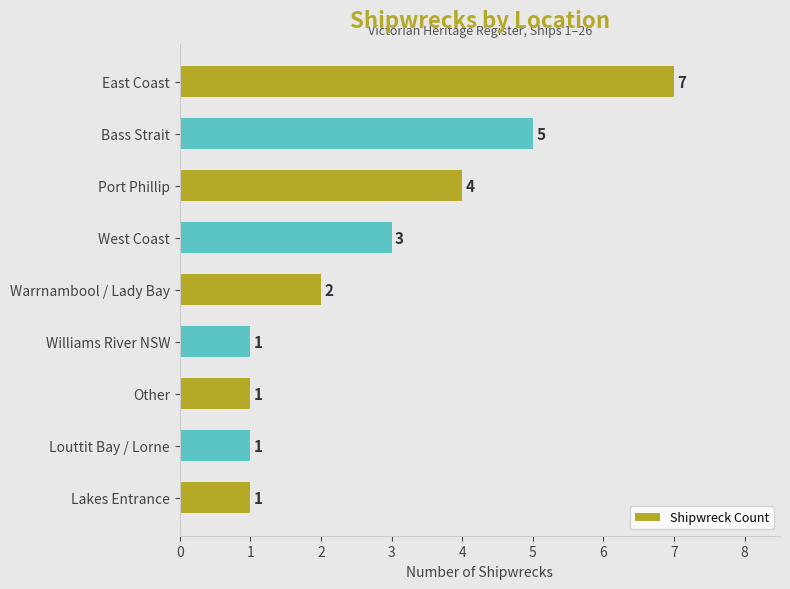

How many bars are there in total?

9